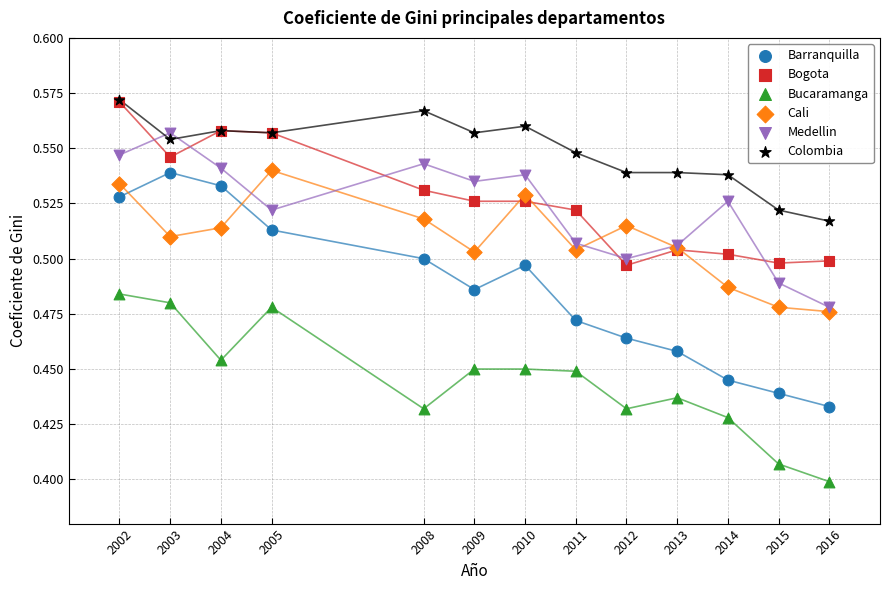

What are all the series names shown in the legend?

Barranquilla, Bogota, Bucaramanga, Cali, Medellin, Colombia